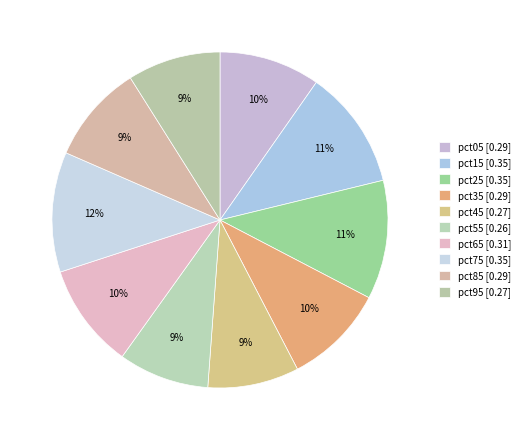

Is there a majority slice in this chart?

No